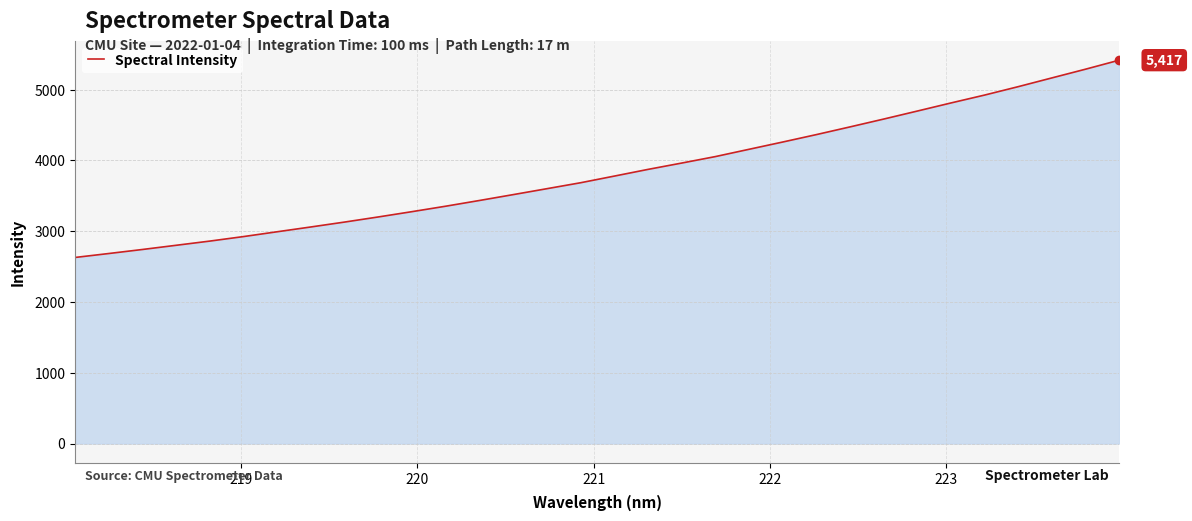

What is the difference between the maximum and minimum values?

2787.6